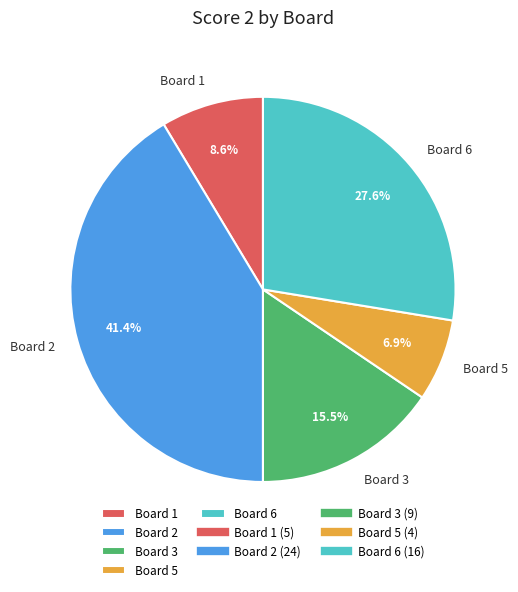

Which slice is the largest?

Board 2